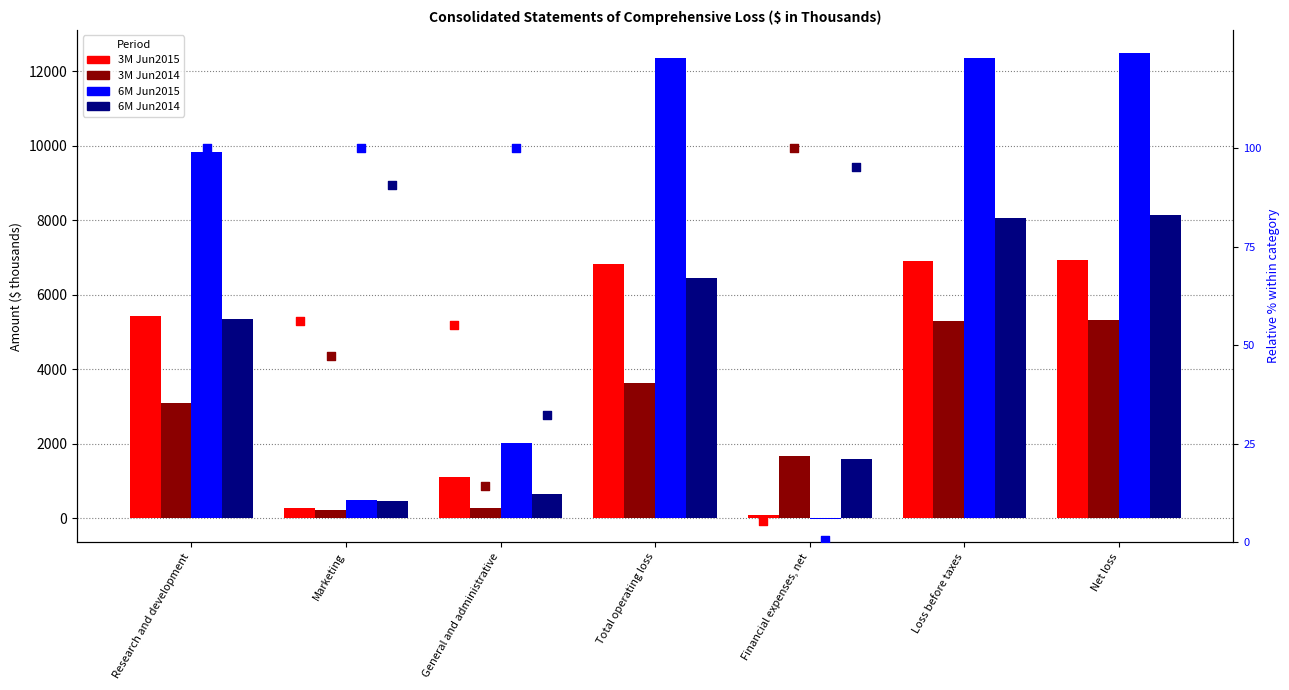

Is the value of 3M Jun2014 at General and administrative greater than the value of 6M Jun2015 at Loss before taxes?

No